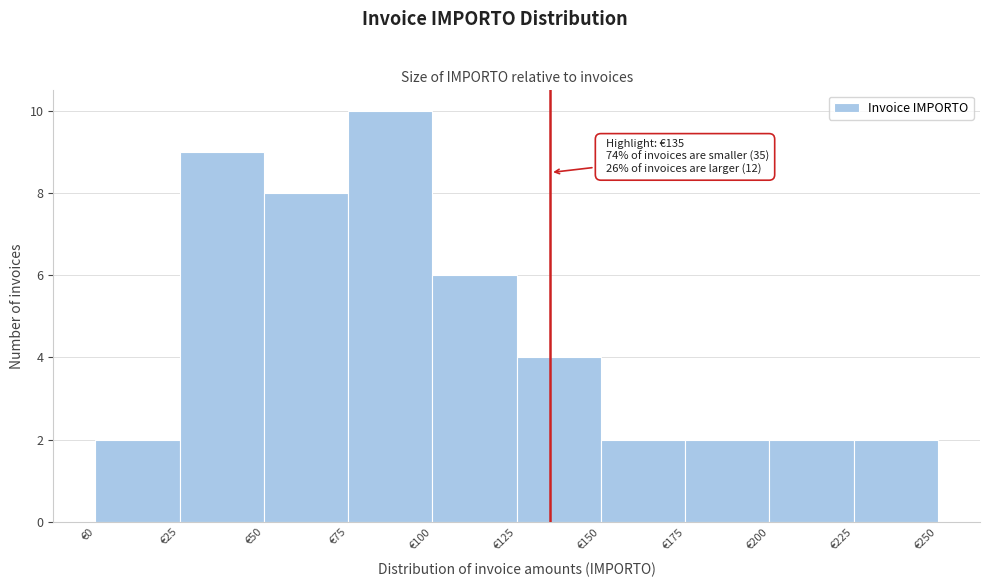

Over which range of the x-axis is the bar tallest?

75 to 100